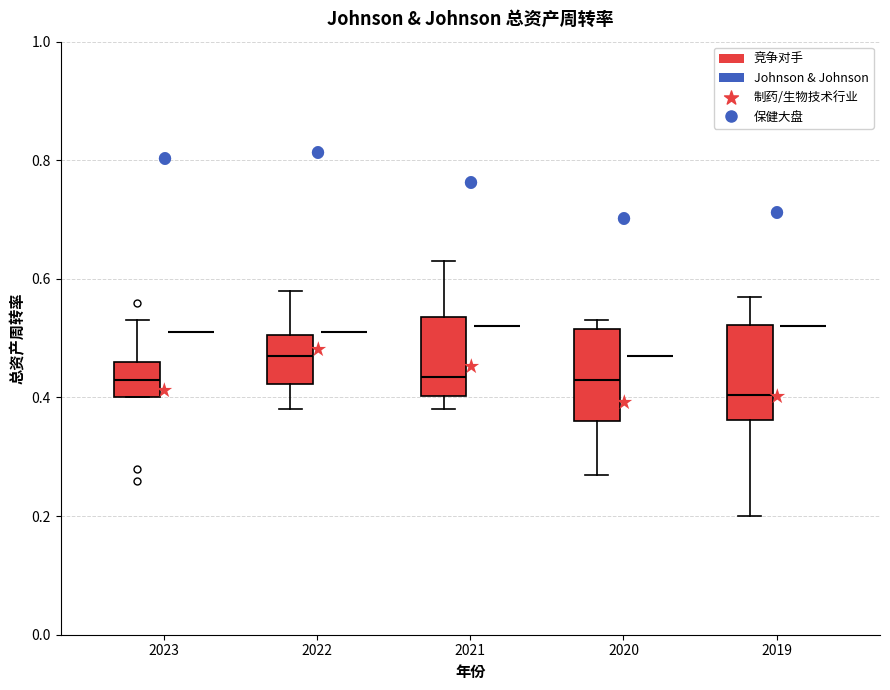

Reading left to right, transcribe this box plot: for each box, give where its median line is, the range the box spans, and where its two whiskers end, as read against the y-axis. The values are not printed on the chart, so give them approximately, as read against the axis.

2023 (竞争对手): median 0.44, box 0.40 to 0.46, whiskers 0.40 to 0.54
2023 (Johnson & Johnson): box collapsed to a line at 0.52, whiskers 0.52 to 0.52
2022 (竞争对手): median 0.48, box 0.42 to 0.50, whiskers 0.38 to 0.58
2022 (Johnson & Johnson): box collapsed to a line at 0.52, whiskers 0.52 to 0.52
2021 (竞争对手): median 0.44, box 0.40 to 0.54, whiskers 0.38 to 0.64
2021 (Johnson & Johnson): box collapsed to a line at 0.52, whiskers 0.52 to 0.52
2020 (竞争对手): median 0.44, box 0.36 to 0.52, whiskers 0.28 to 0.54
2020 (Johnson & Johnson): box collapsed to a line at 0.48, whiskers 0.48 to 0.48
2019 (竞争对手): median 0.40, box 0.36 to 0.52, whiskers 0.20 to 0.58
2019 (Johnson & Johnson): box collapsed to a line at 0.52, whiskers 0.52 to 0.52